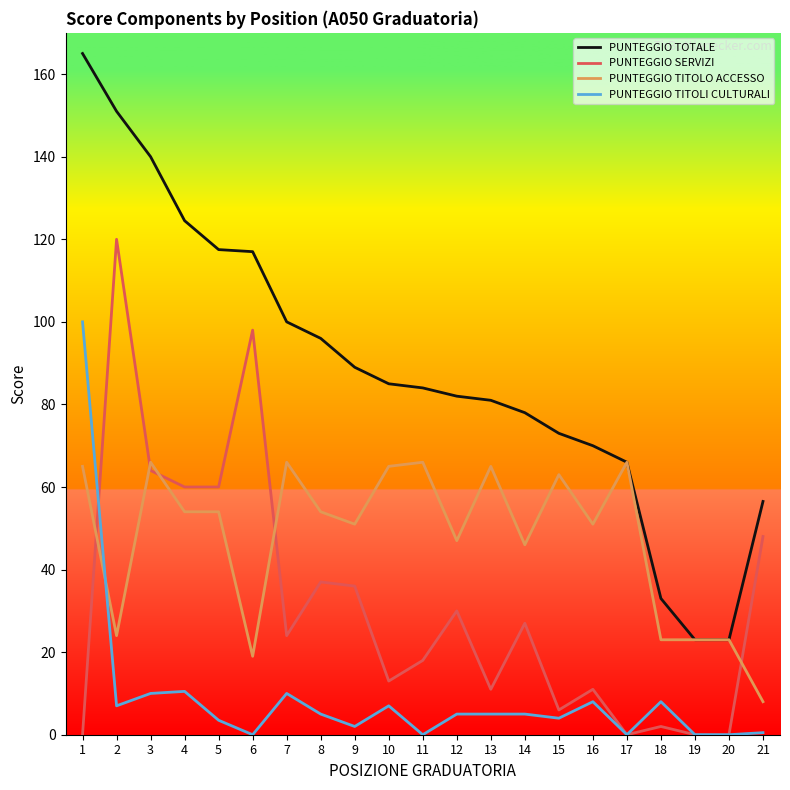

Which series has the largest range (max minus min)?

PUNTEGGIO TOTALE